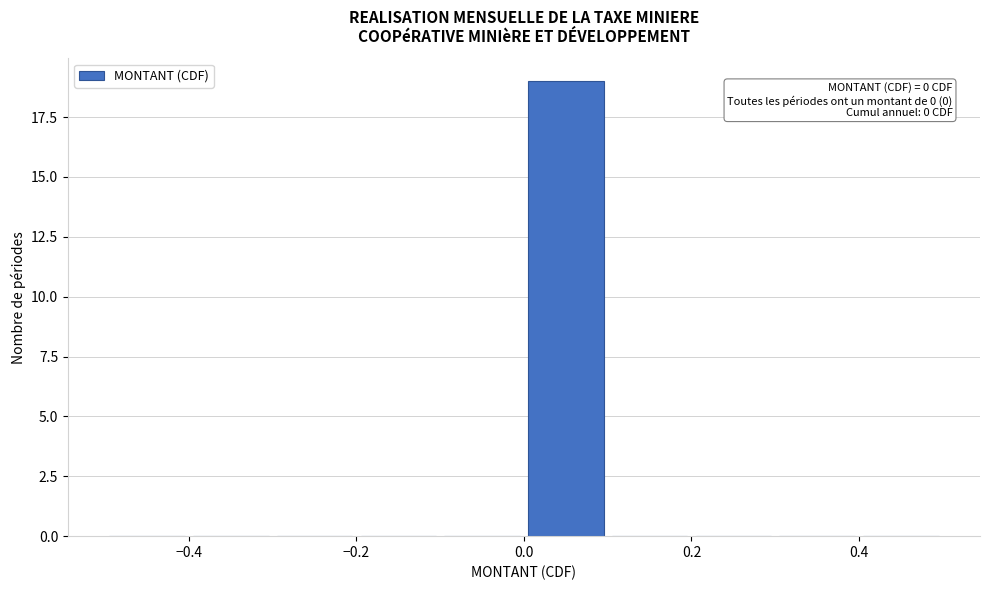

Over which range of the x-axis is the bar tallest?

0.0 to 0.1